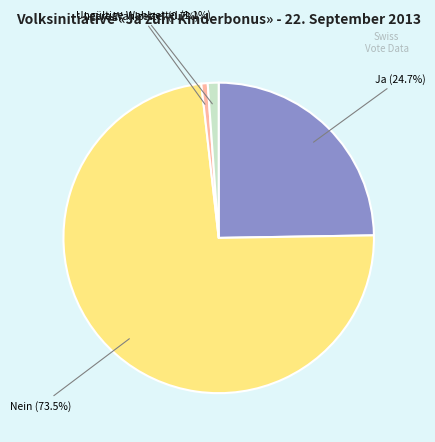

Count the number of slices in the pie.

4